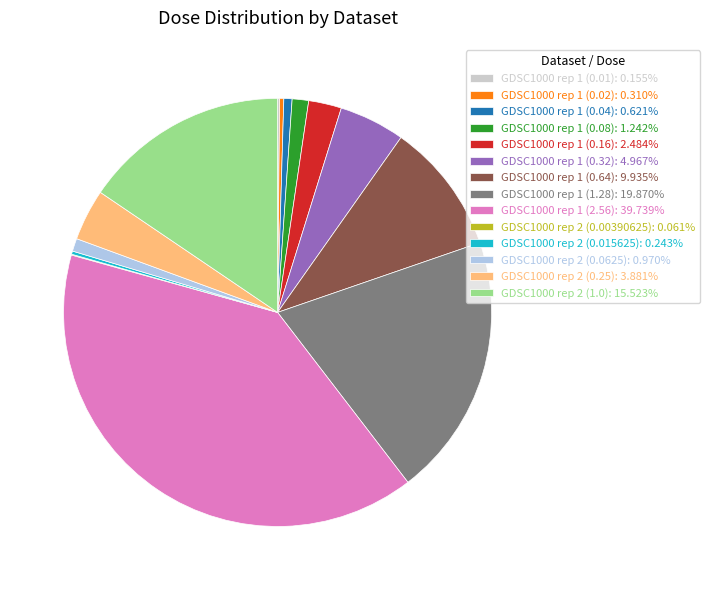

Is it true that GDSC1000 rep 1 (0.32) is 12% of the pie?

False